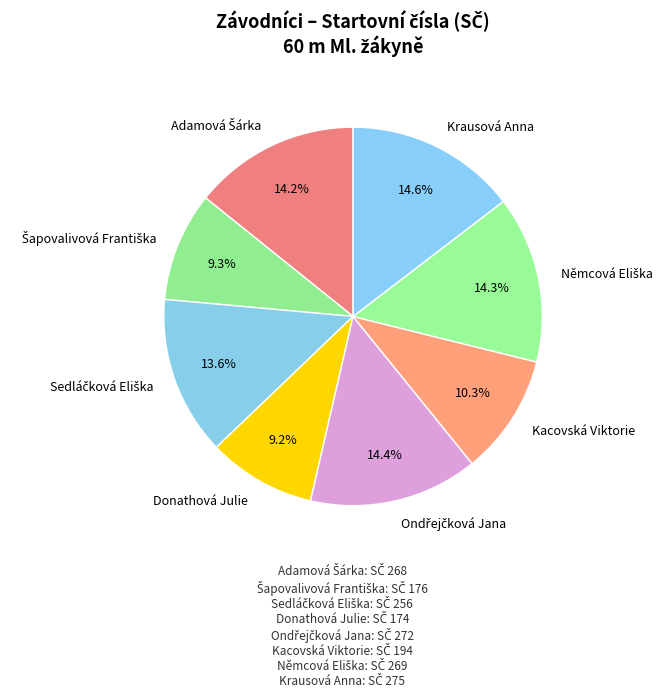

How much of the chart is everything except Kacovská Viktorie?

89.7%